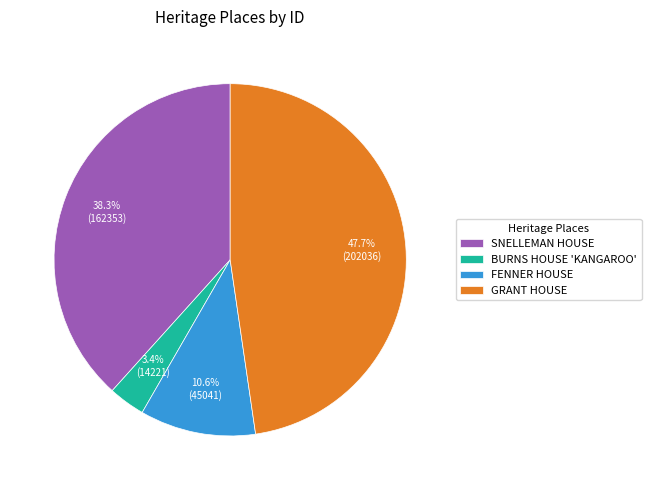

Rank the categories by value from highest to lowest.

GRANT HOUSE, SNELLEMAN HOUSE, FENNER HOUSE, BURNS HOUSE 'KANGAROO'